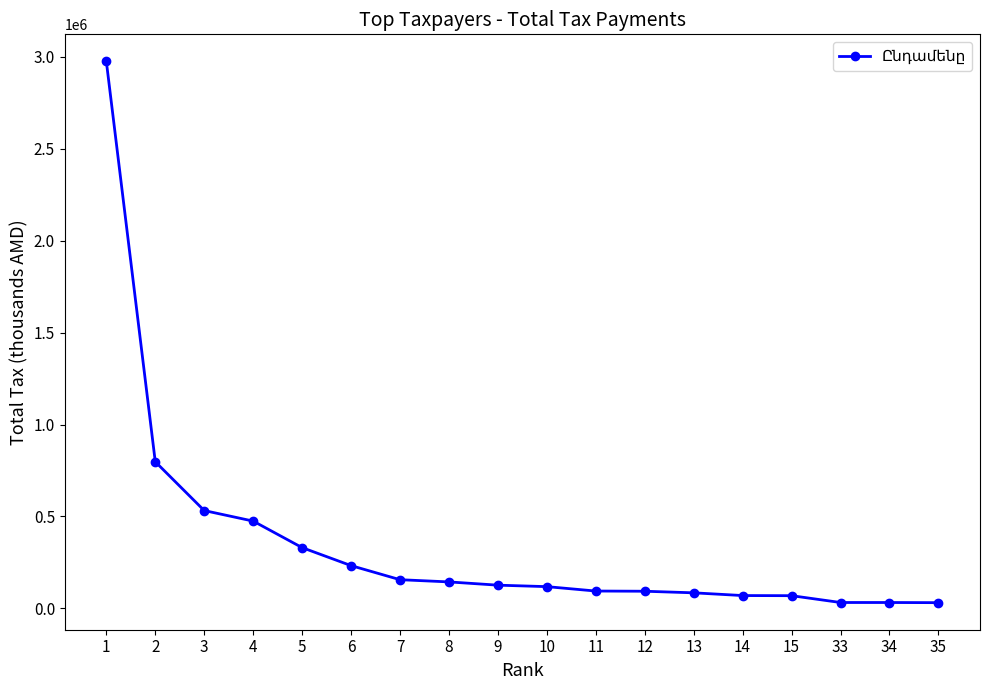

What is the sum of the values at 8 and 34?

176046.3